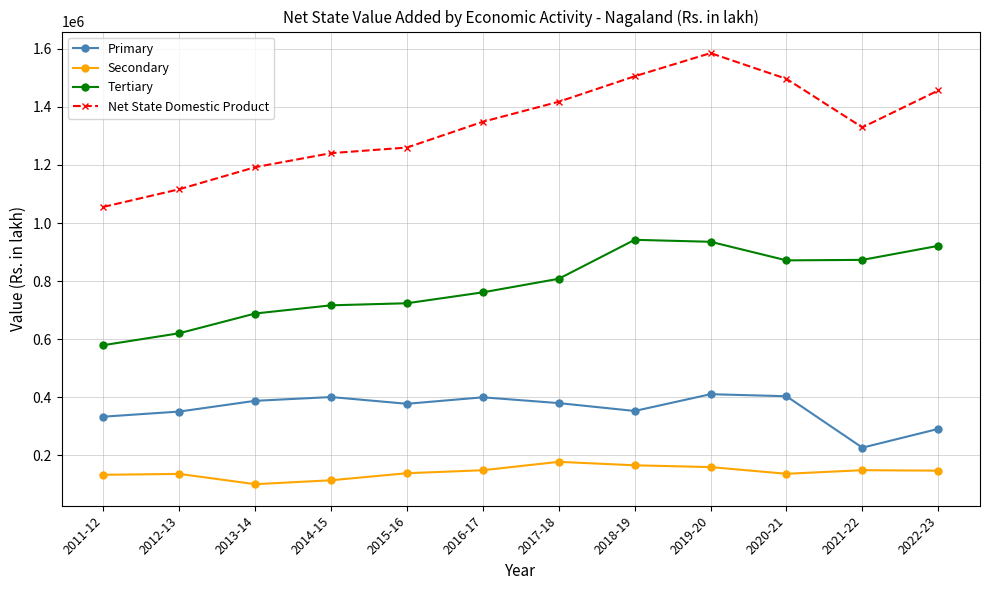

True or false: Primary and Net State Domestic Product cross at least once.

False